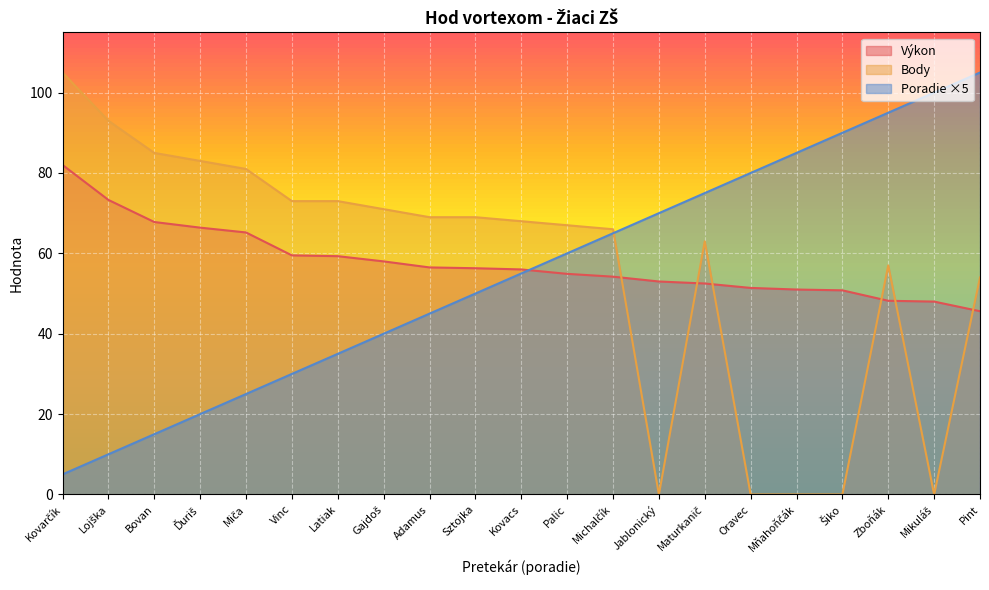

At which label does Body reach its minimum?

Jablonický